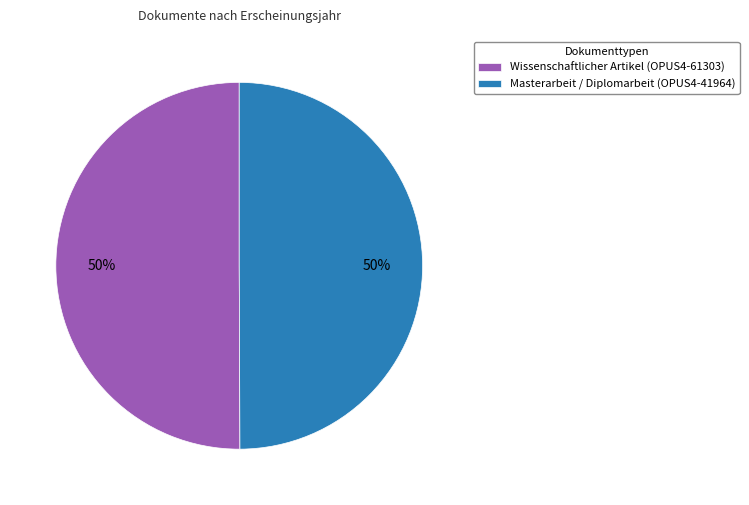

The Wissenschaftlicher Artikel (OPUS4-61303) slice represents 37% of the pie. True or false?

False